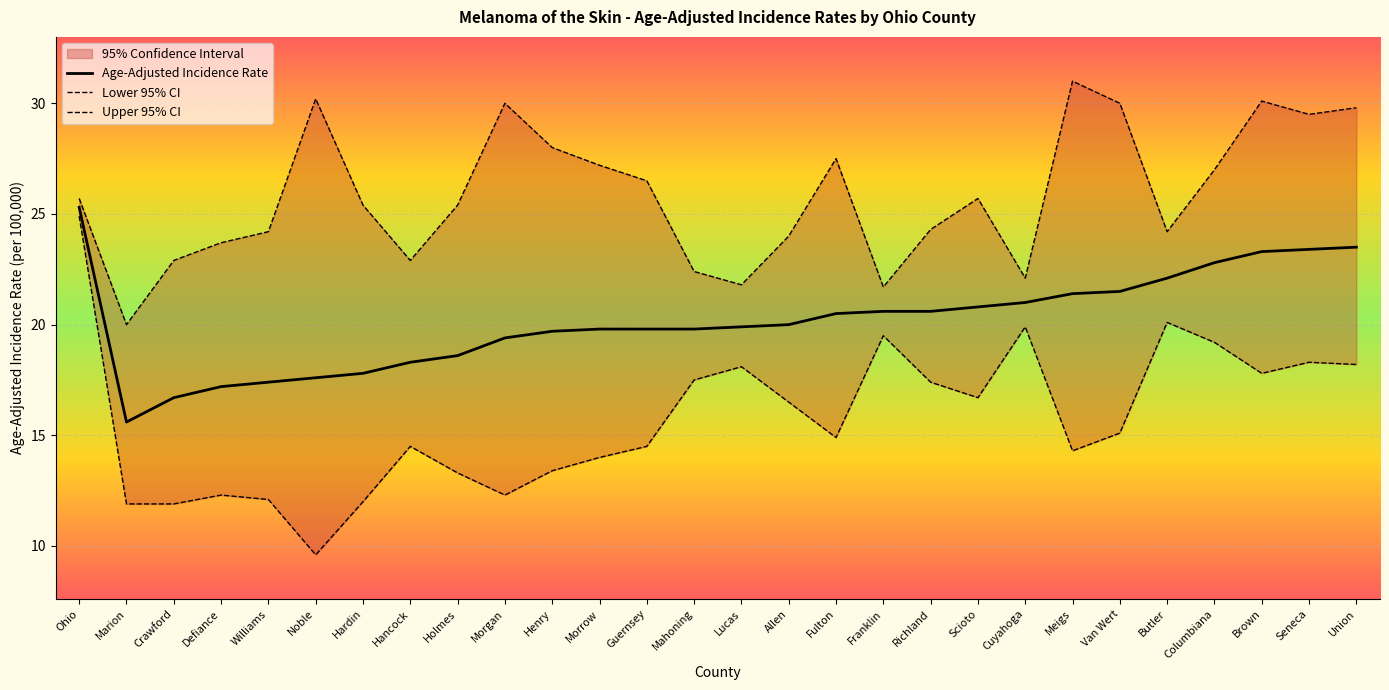

At which label does Upper 95% CI reach its minimum?

Marion